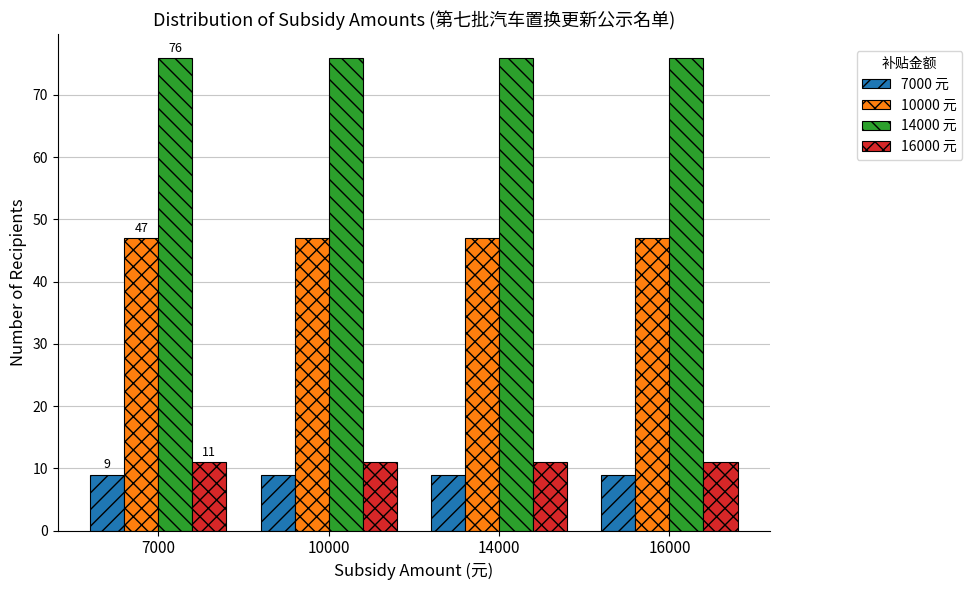

Reading right to left, extract all data points from this chart.

7000 元: 9	9	9	9
10000 元: 47	47	47	47
14000 元: 76	76	76	76
16000 元: 11	11	11	11